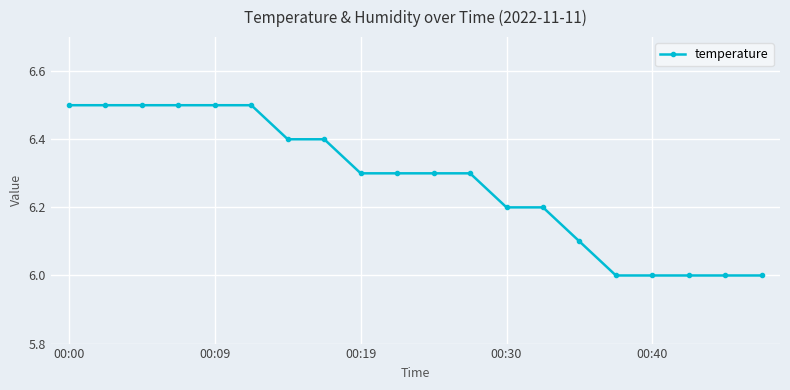

What is the difference between the second highest and minimum values?

0.5